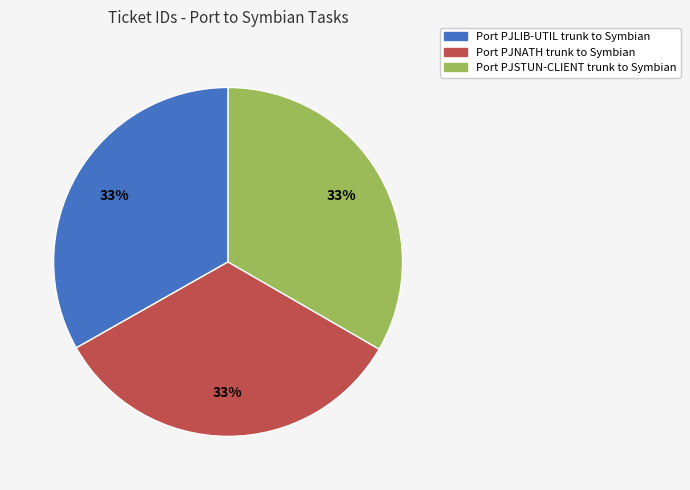

Is the sum of Port PJLIB-UTIL trunk to Symbian and Port PJNATH trunk to Symbian greater than half?

Yes